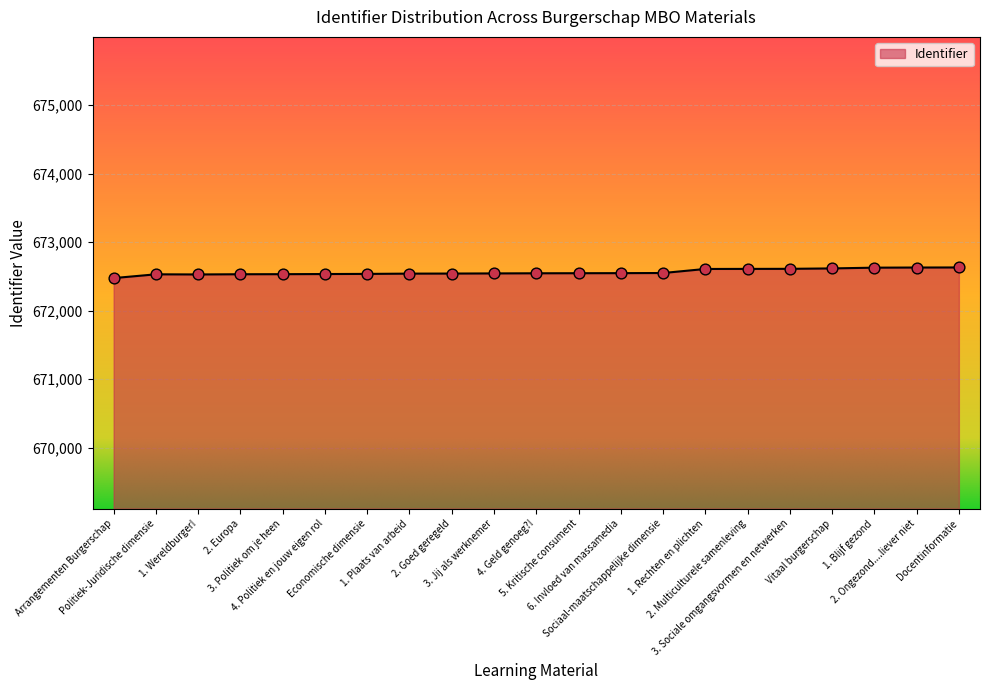

What is the change in value from 1. Plaats van arbeid to Sociaal-maatschappelijke dimensie?

+9